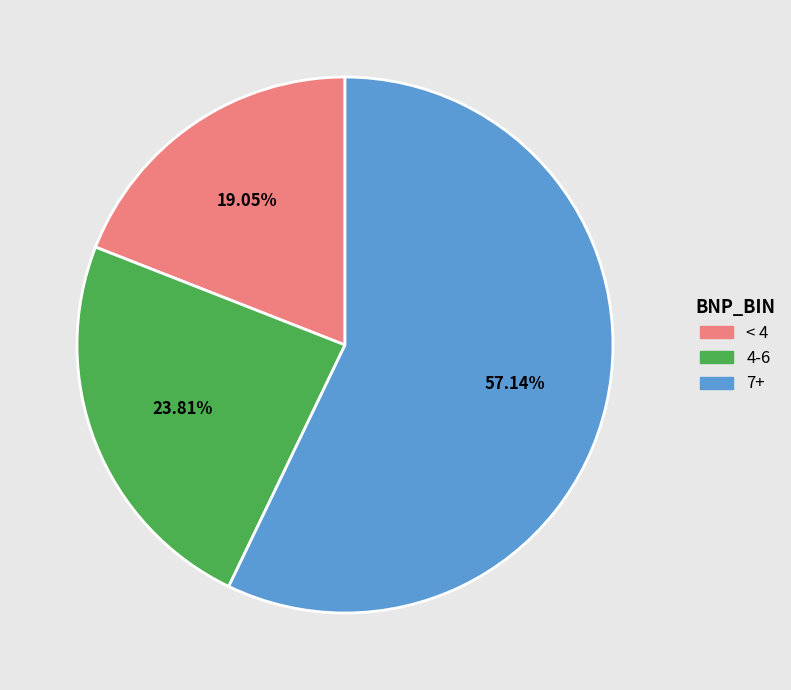

How many slices are in this pie chart?

3